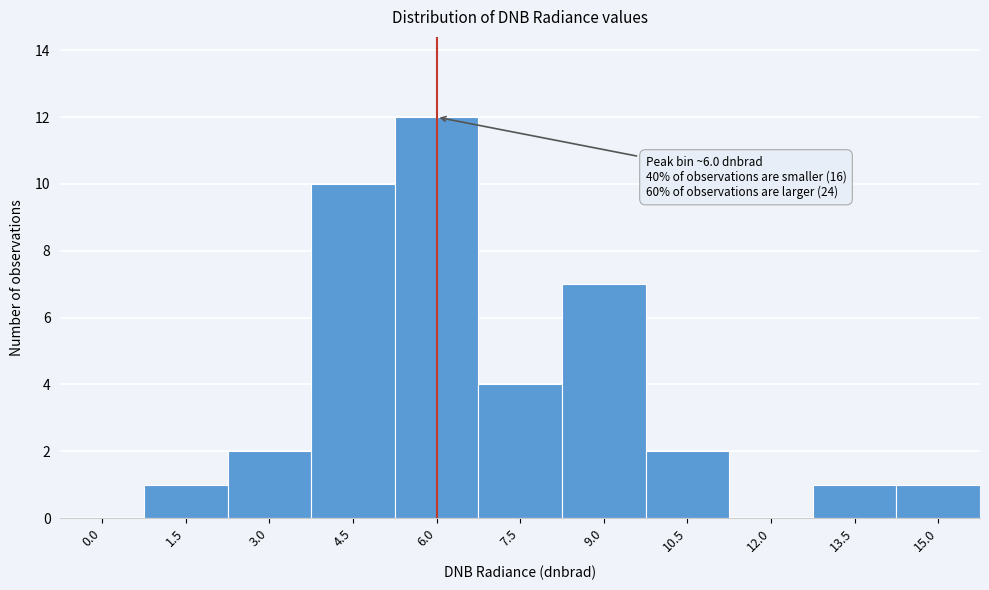

Reading left to right, transcribe all the data shown in this chart.

0.0=0	1.5=1	3.0=2	4.5=10	6.0=12	7.5=4	9.0=7	10.5=2	12.0=0	13.5=1	15.0=1